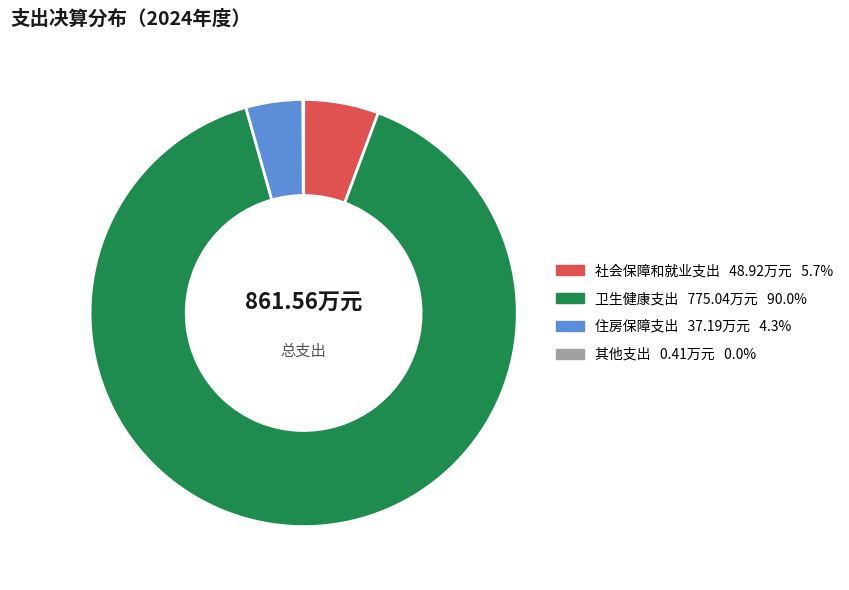

What is the ratio of the value at 卫生健康支出 to the value at 社会保障和就业支出?

15.8